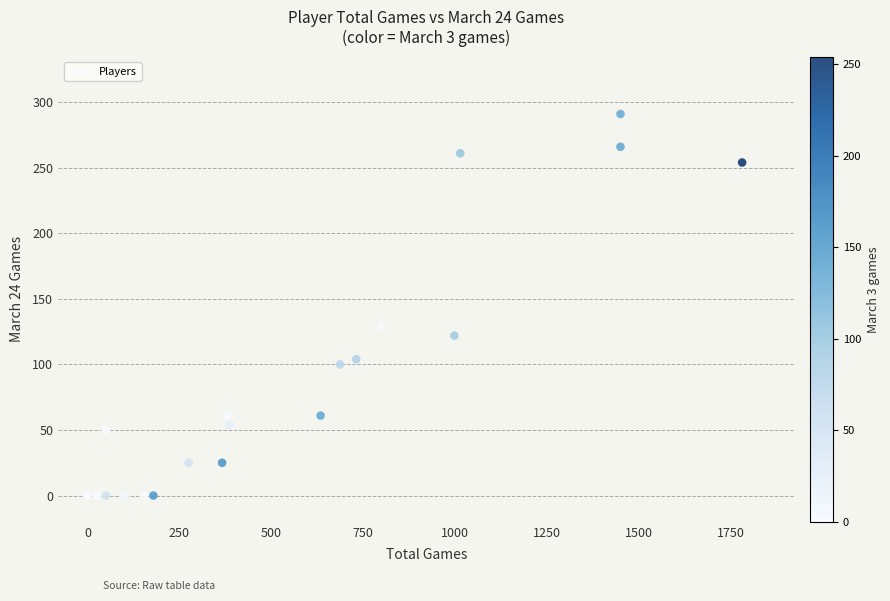

What Y value in the scatter plot is closest to 145?

129